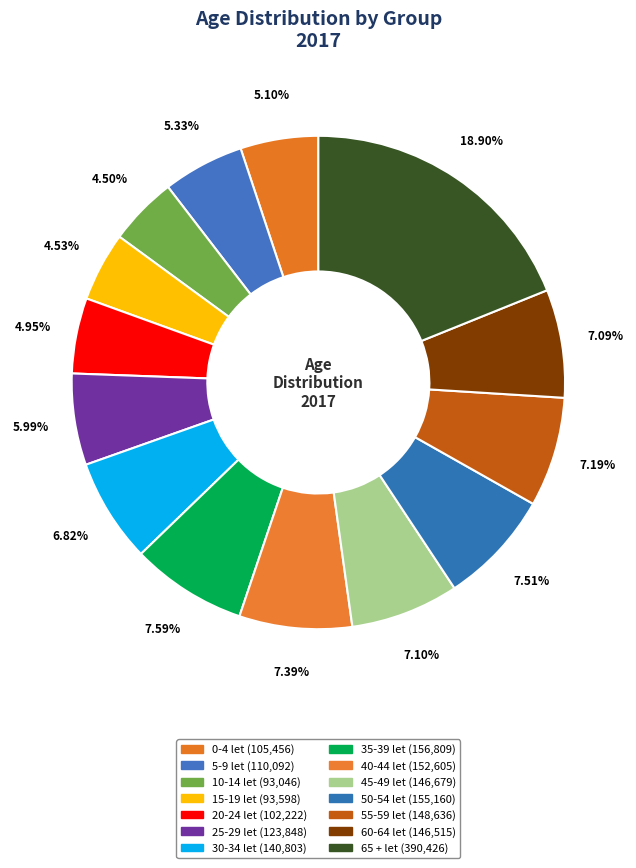

The 50-54 let slice represents 8% of the pie. True or false?

True